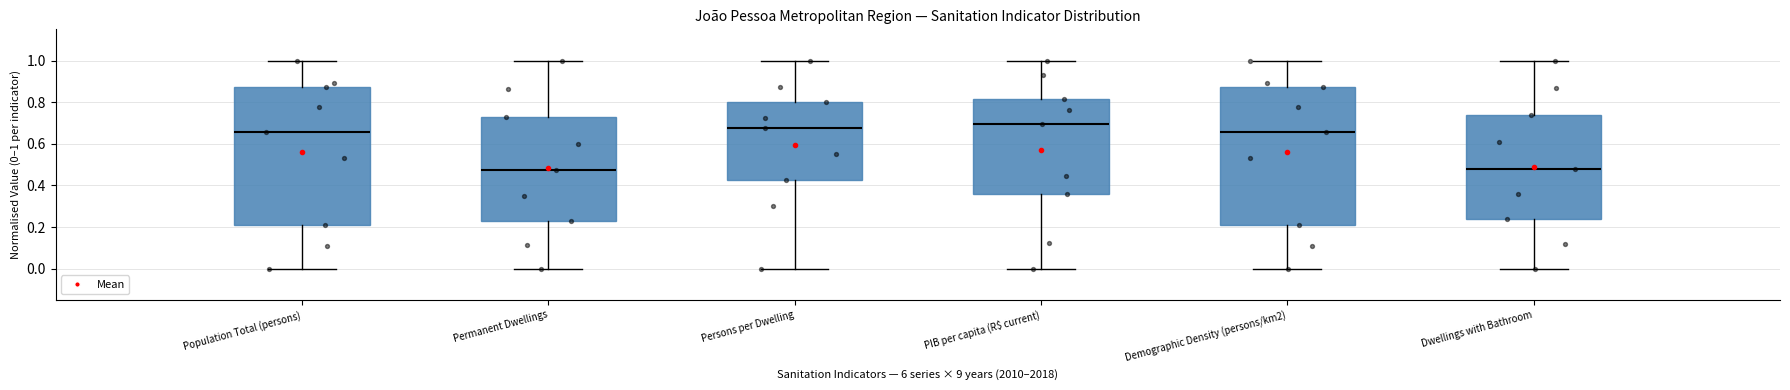

Where does the lower whisker of the box for Population Total (persons) end on the y-axis? The values are not printed on the chart, so give them approximately, as read against the axis.

0.00